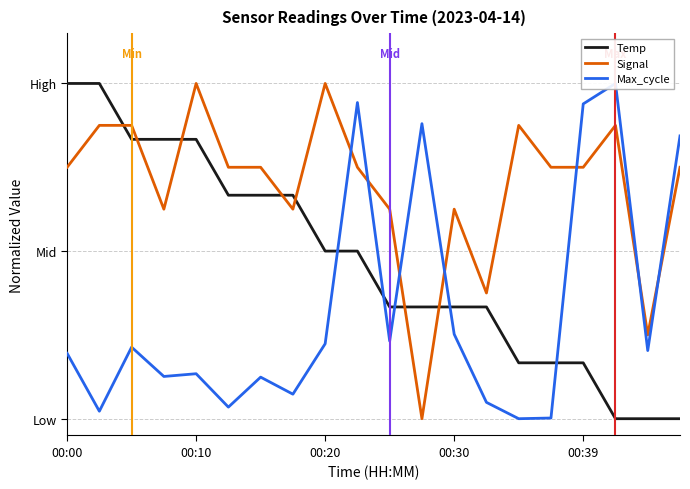

How many values in the Signal series exceed 0?

19